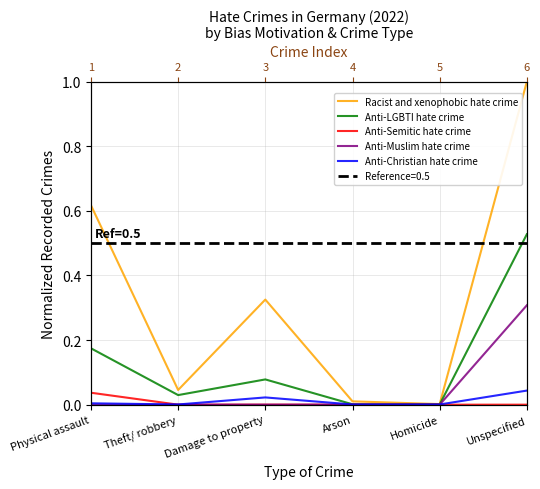

At how many categories does at least one series exceed 0?

6